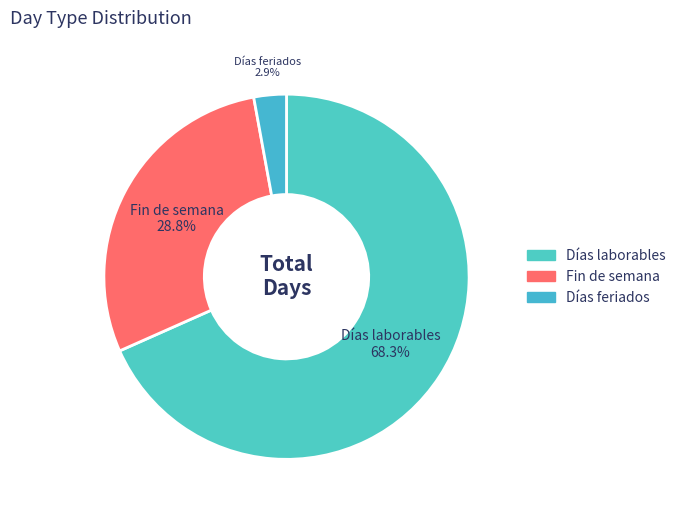

Do Días laborables and Fin de semana together represent more than half of the pie?

Yes